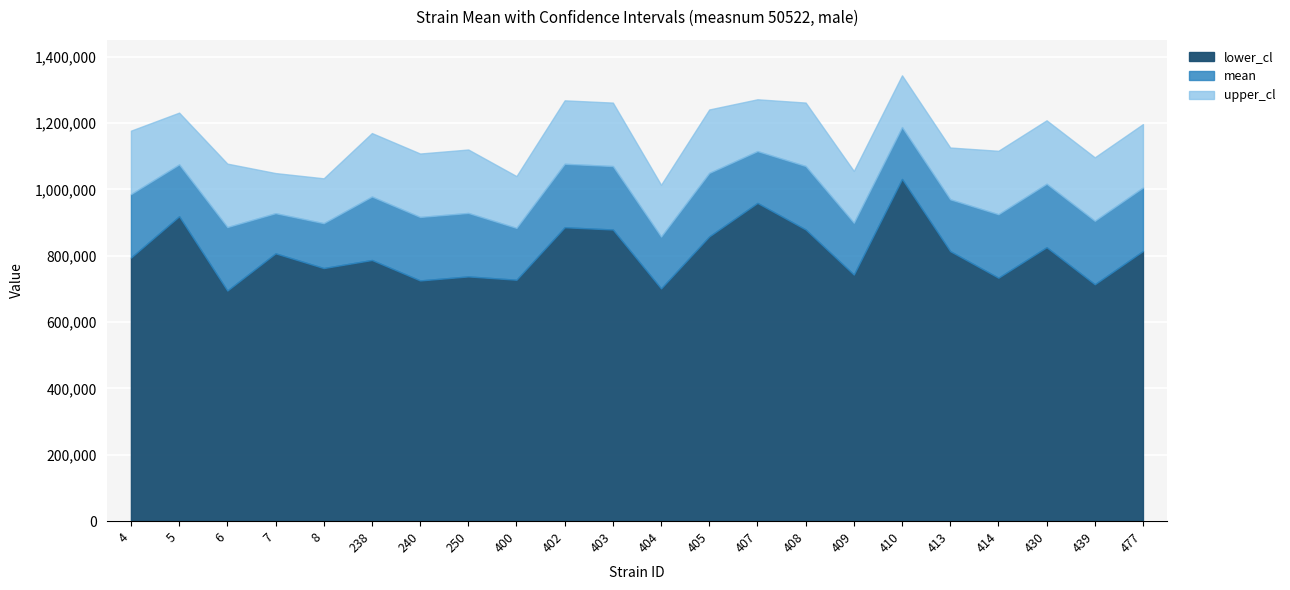

Is the value of upper_cl at 8 greater than the value of mean at 405?

No